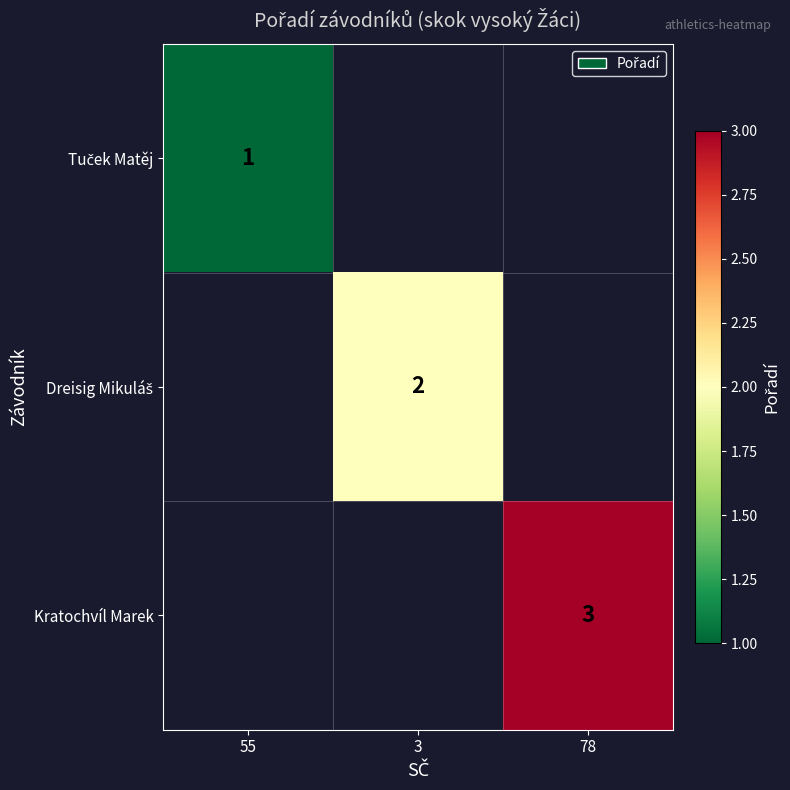

List the series in order of their overall mean, lowest first.

Tuček Matěj, Dreisig Mikuláš, Kratochvíl Marek